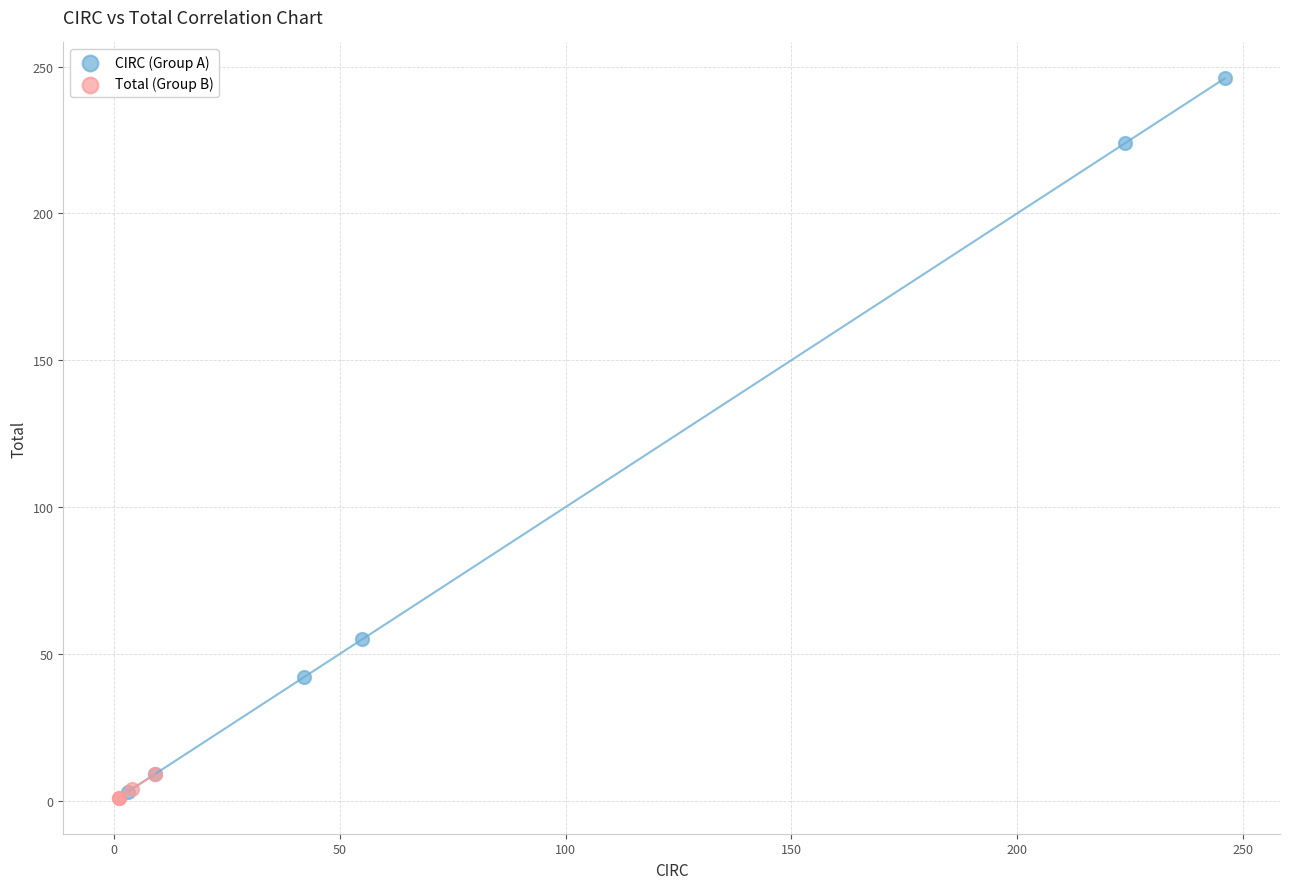

Which series contains the highest Y value?

CIRC (Group A)